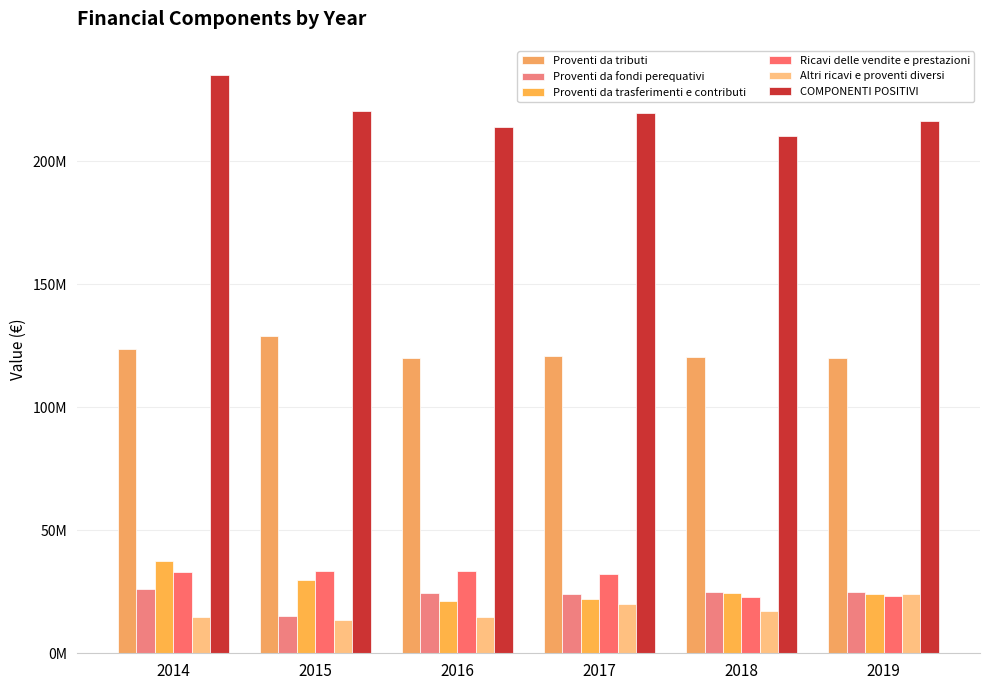

List the series in order of their peak value, lowest first.

Altri ricavi e proventi diversi, Proventi da fondi perequativi, Ricavi delle vendite e prestazioni, Proventi da trasferimenti e contributi, Proventi da tributi, COMPONENTI POSITIVI